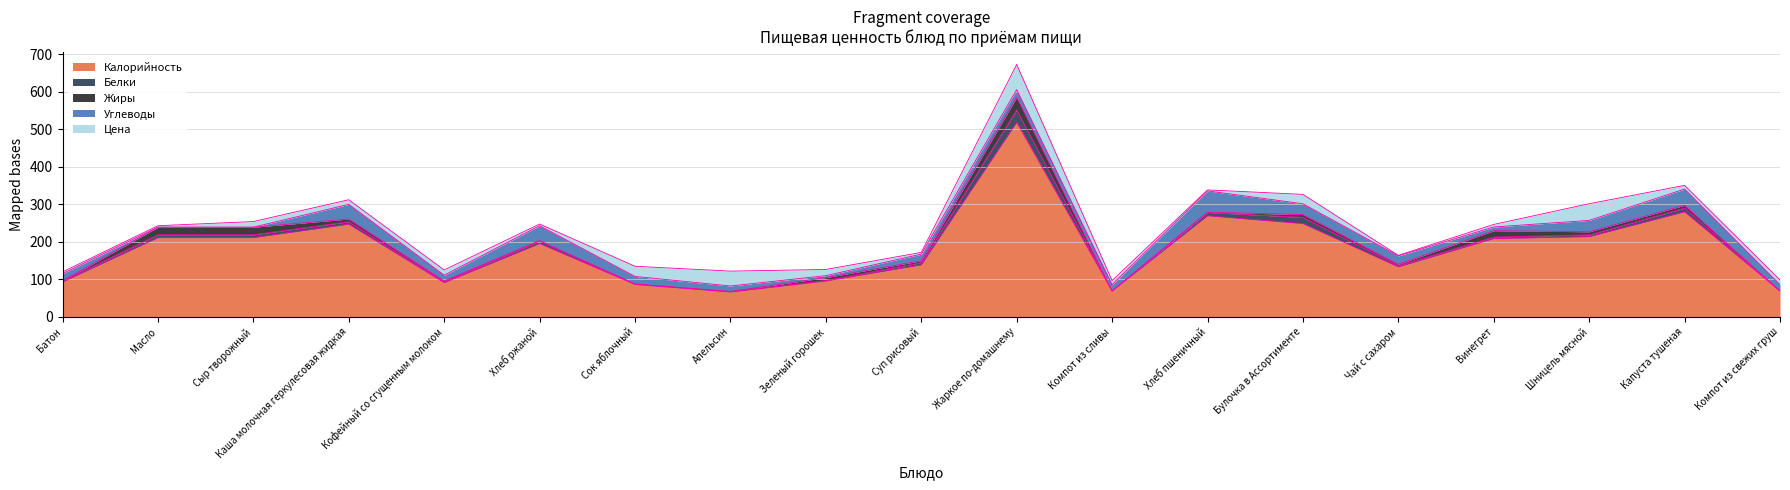

What is the maximum value shown in the chart?

518.5